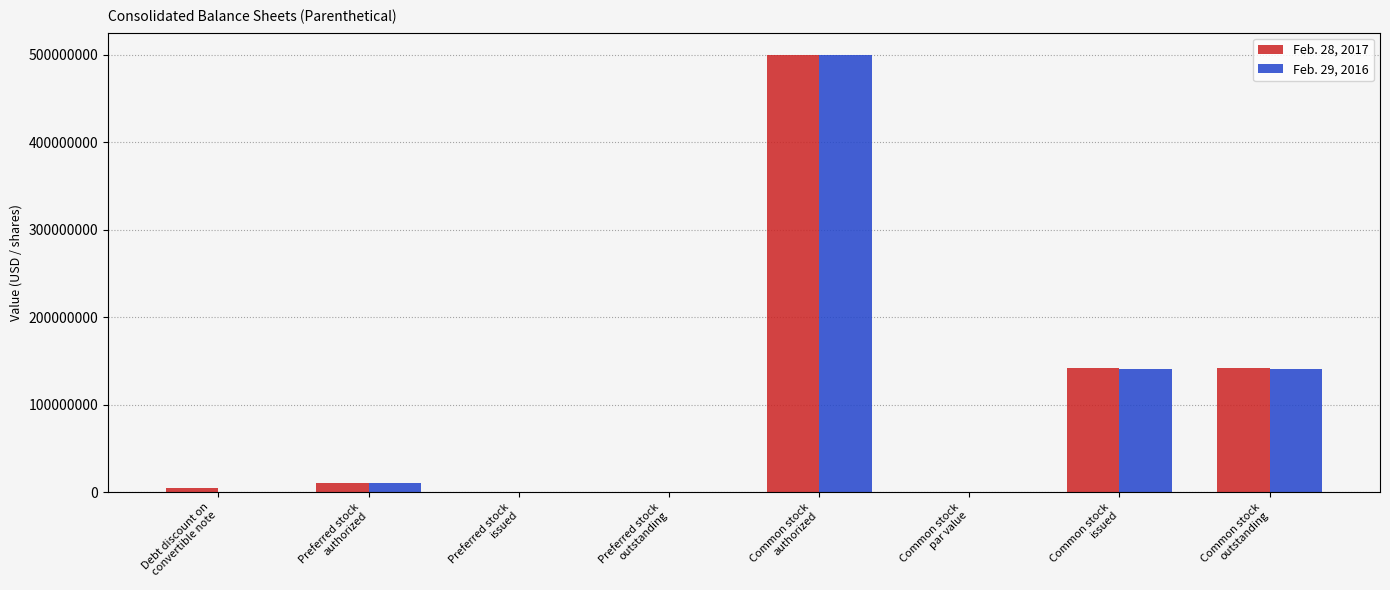

How many distinct data groups are displayed?

2